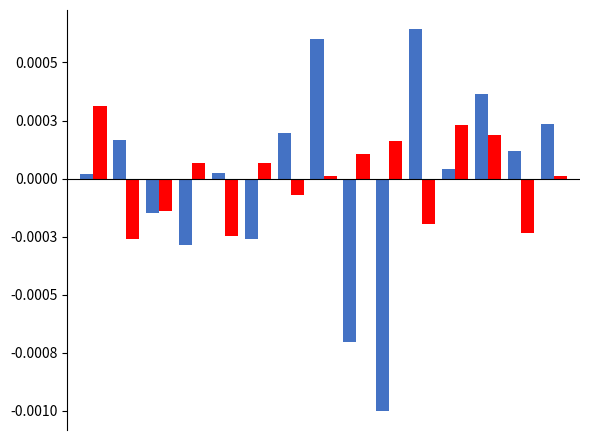

Are the bars horizontal?

No